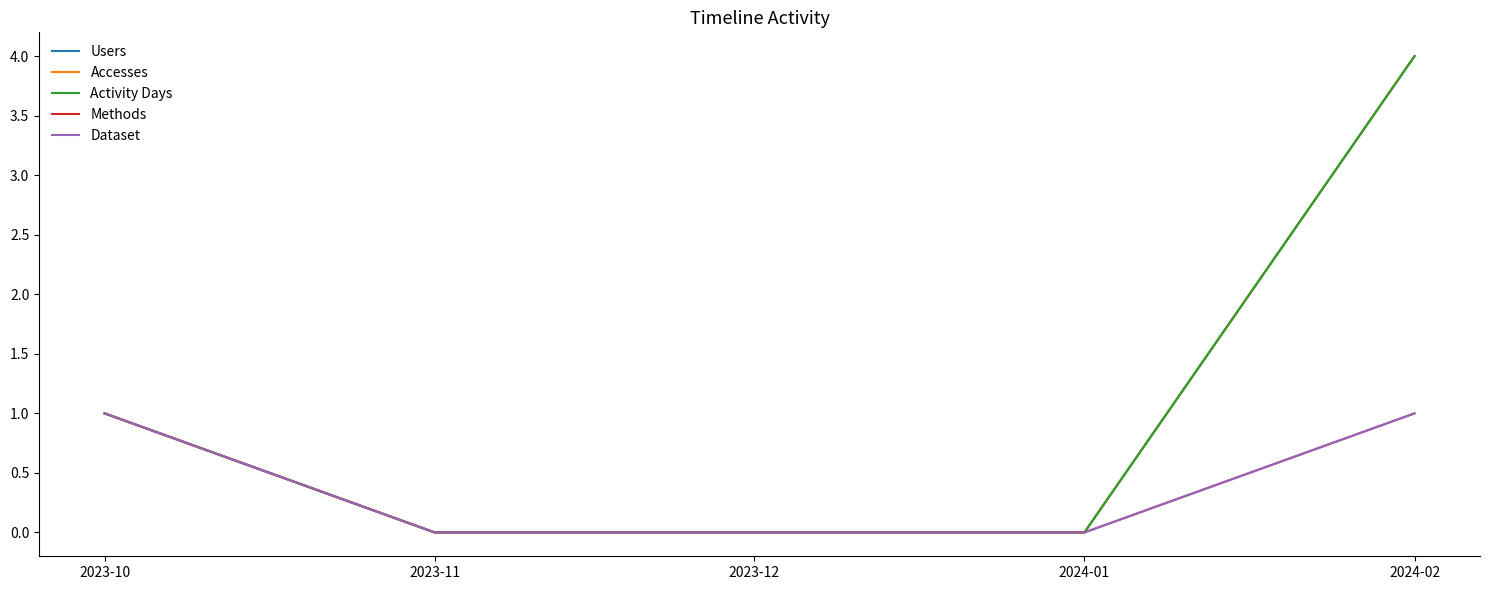

The Activity Days series shows 2 at 2024-02. True or false?

False